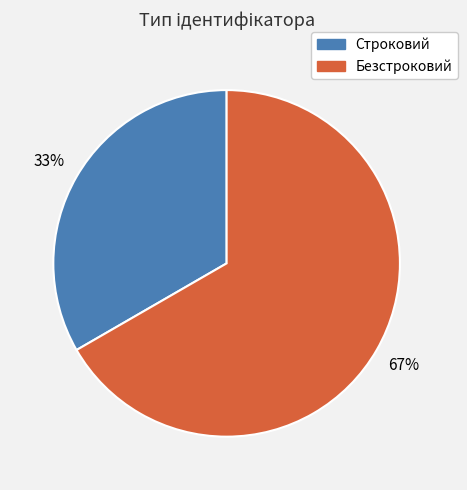

Combined, do Строковий and Безстроковий account for over 50%?

Yes